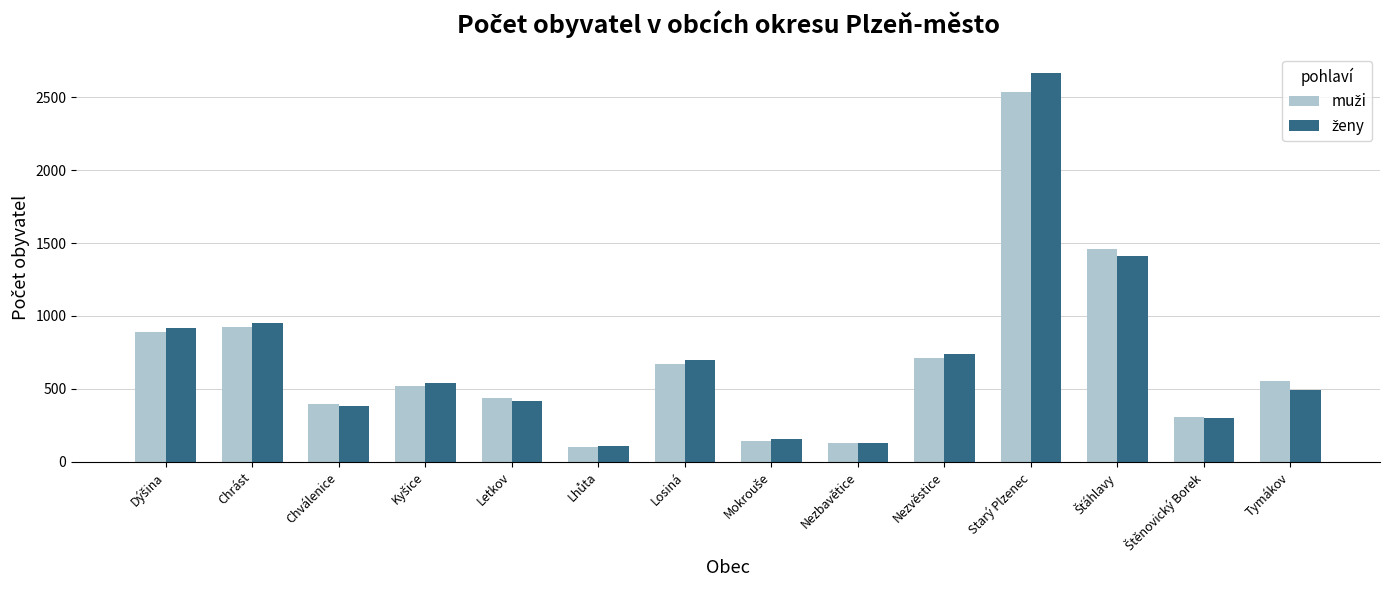

At which category is the sum across all series the highest?

Starý Plzenec